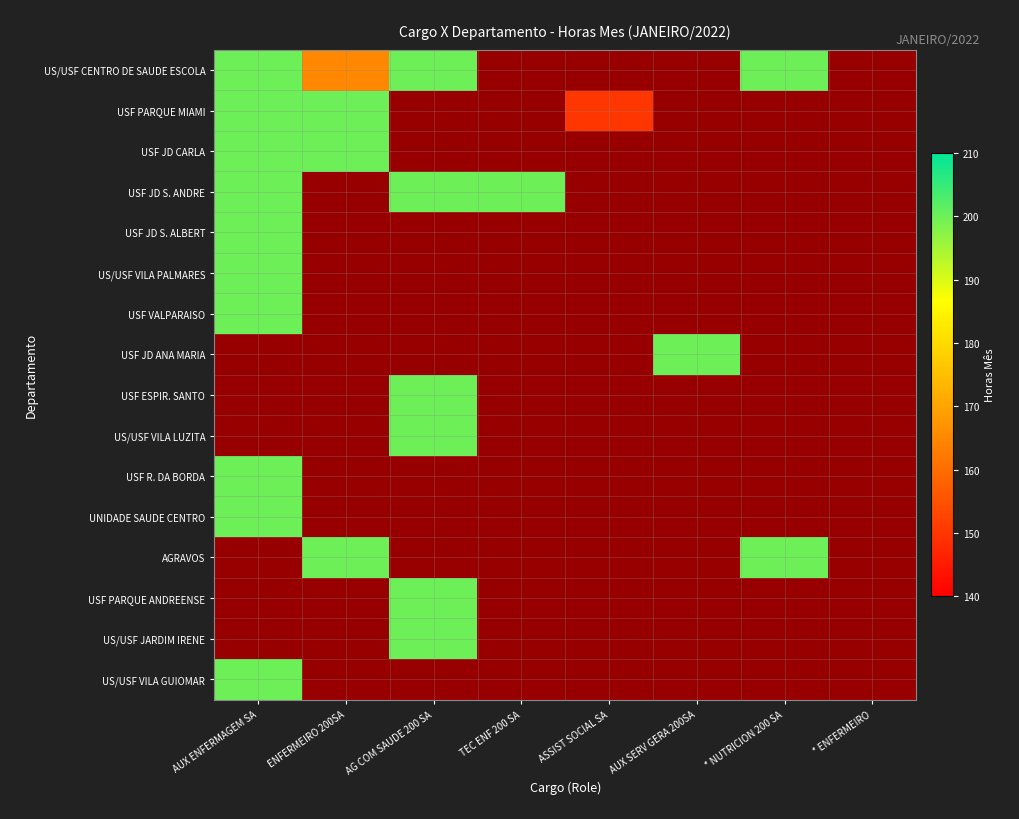

At which category does the chart reach its minimum across all series?

TEC ENF 200 SA